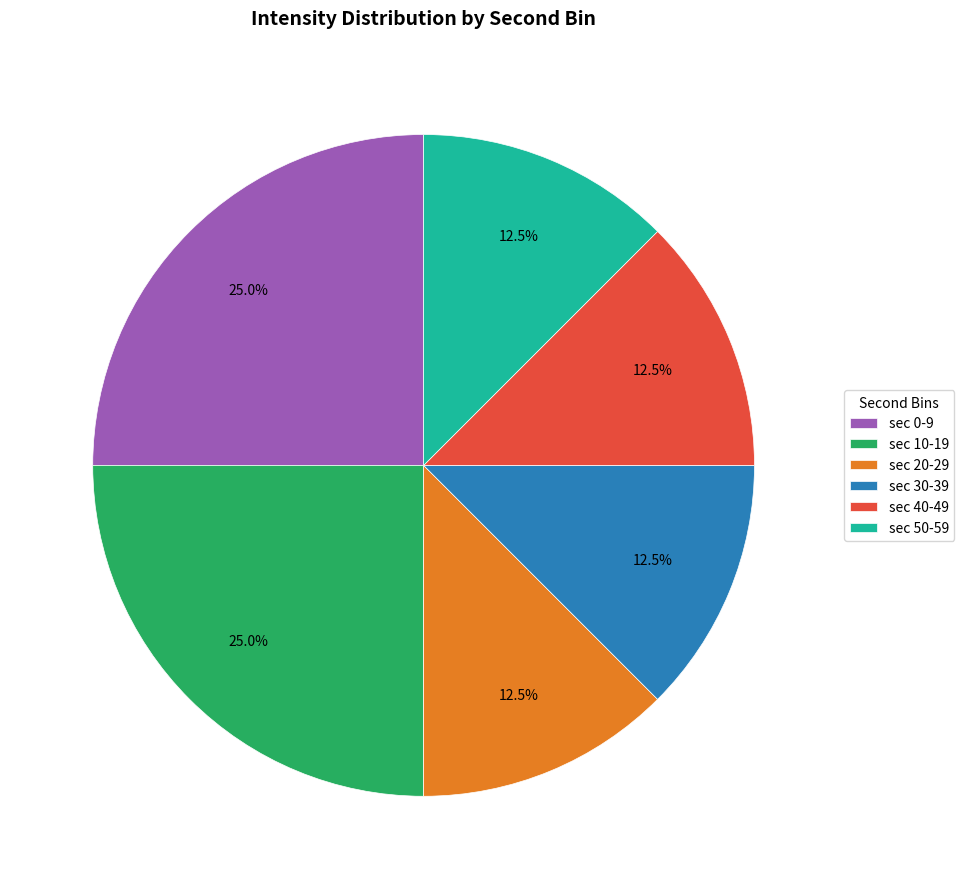

Is sec 0-9 the majority of the pie?

No